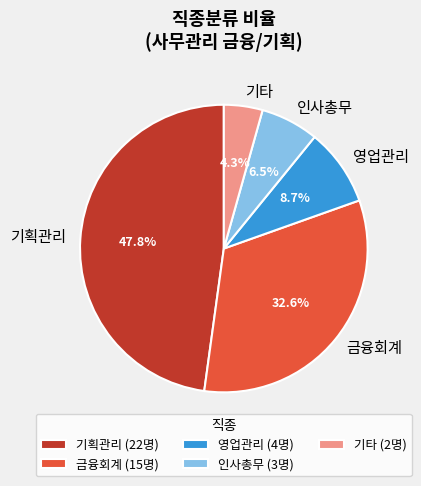

To the nearest percent, what is the difference between the 기타 and 금융회계 slice percentages?

28%